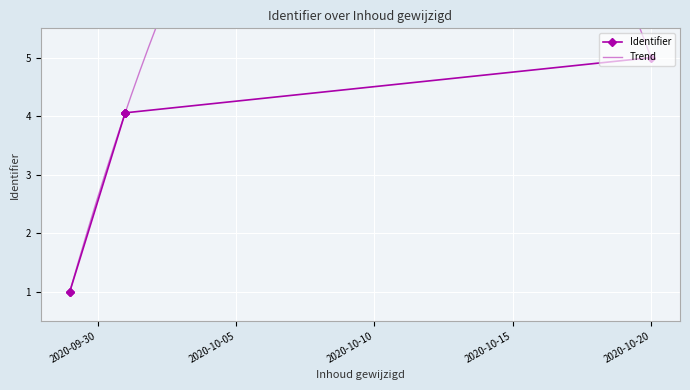

Which has a higher value, 2020-10-20 or 2020-10-01?

2020-10-20